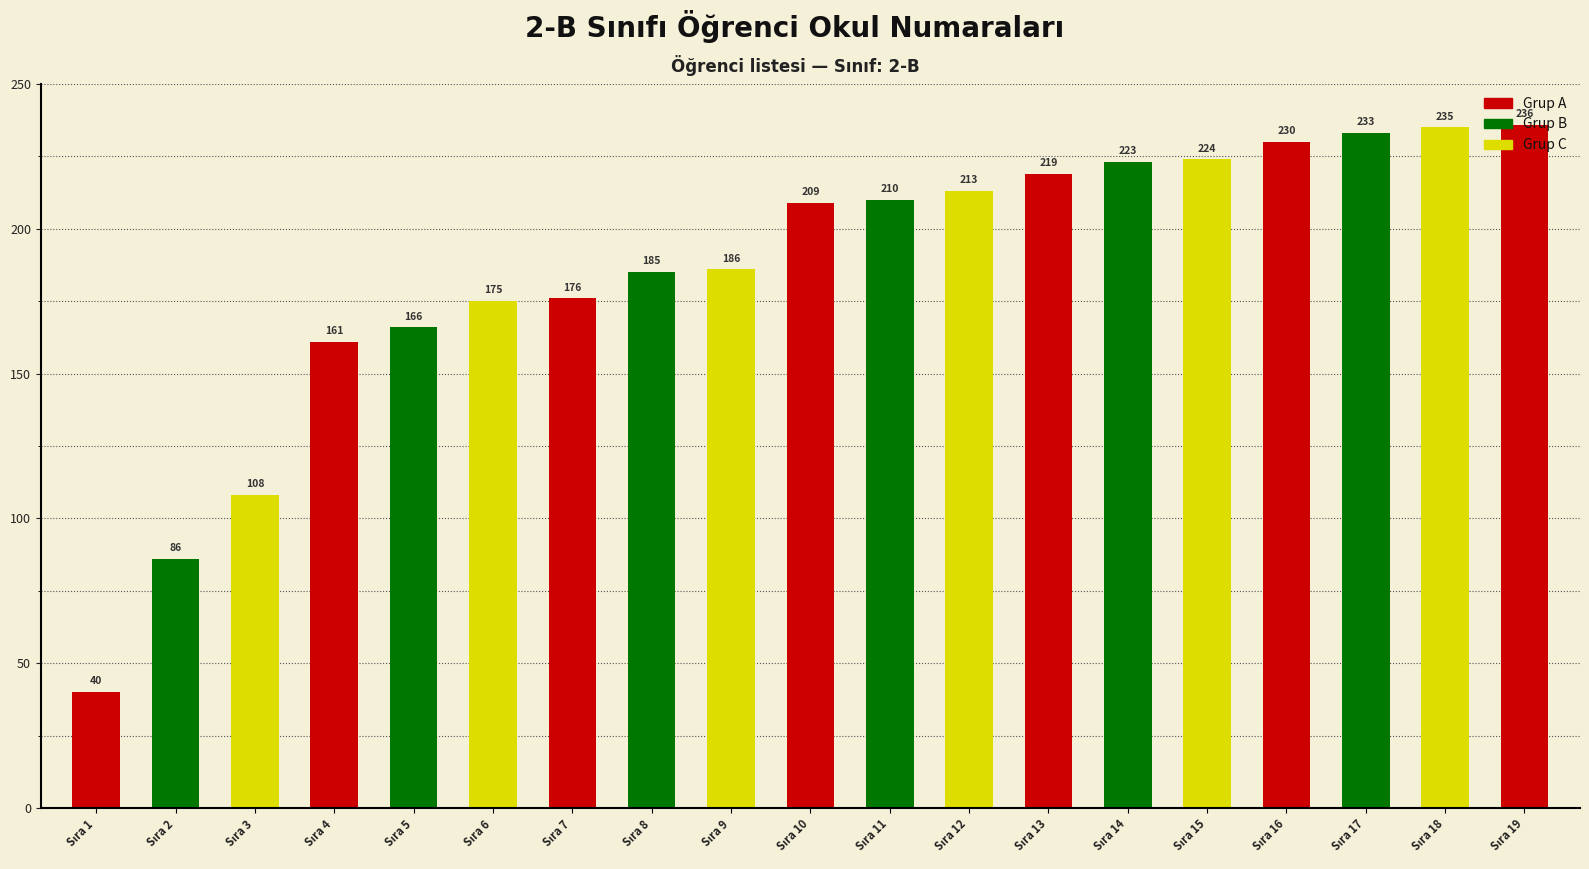

What is the difference between the maximum and minimum values?

196